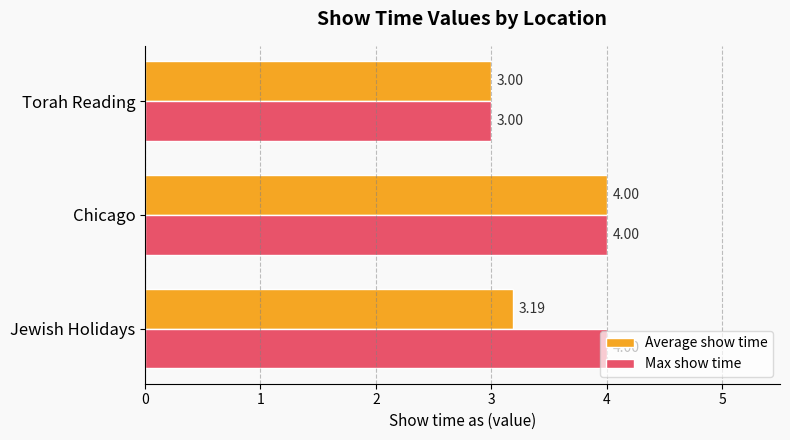

What is the average value of the Max show time series?

3.7